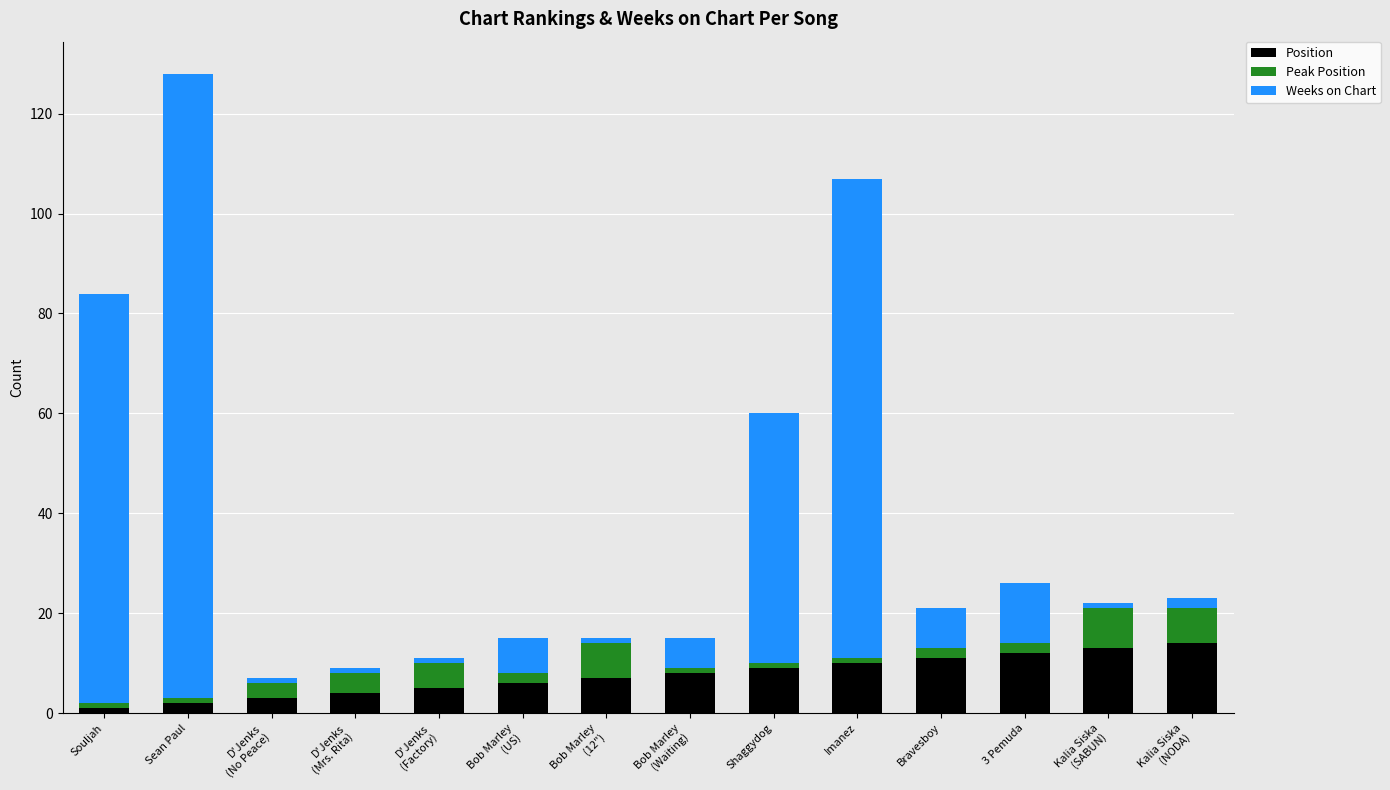

How many data points in Position are less than 8?

7